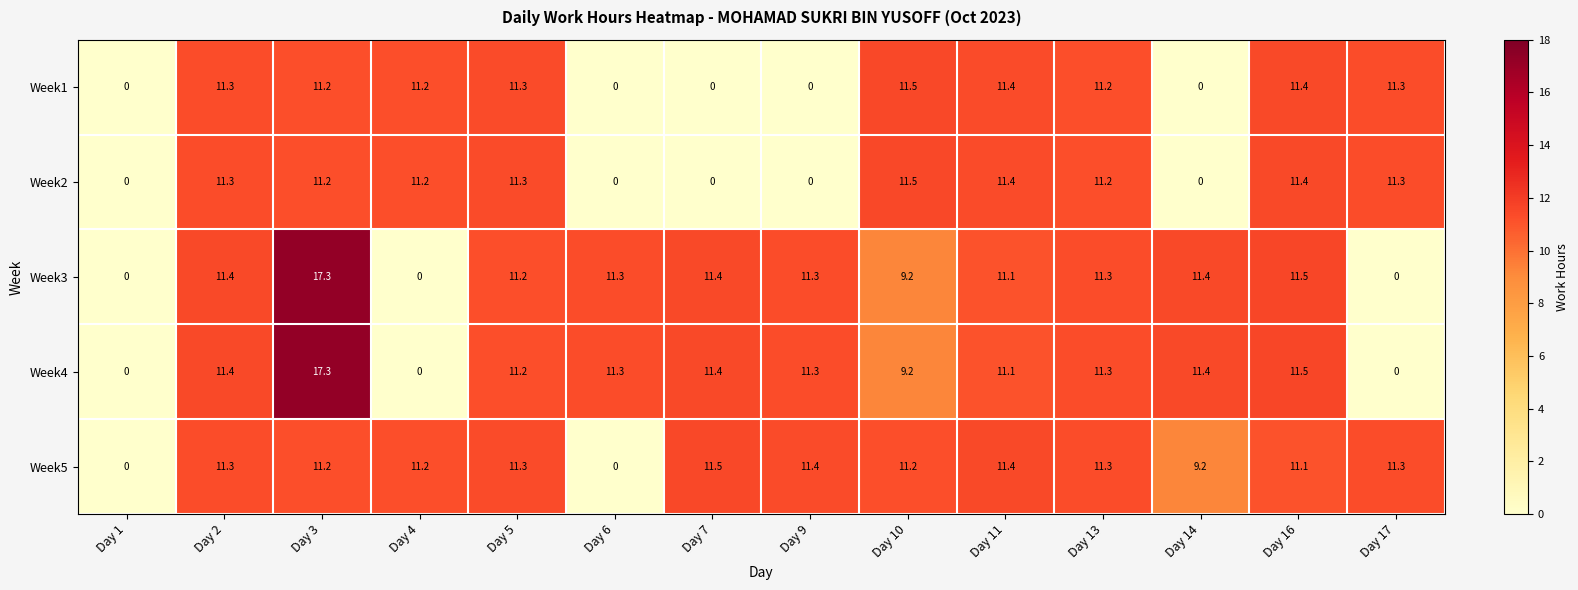

At which category does the chart reach its peak across all series?

Day 3